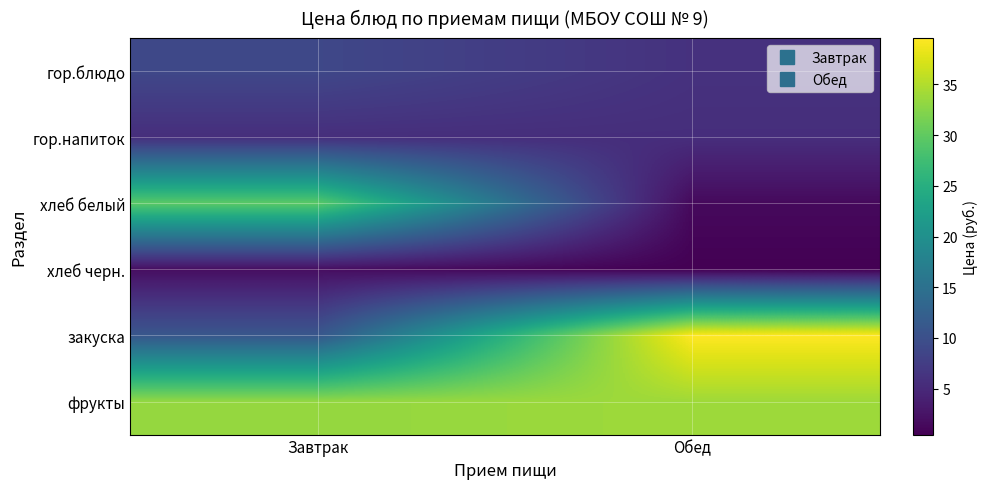

Reading right to left, list all the values displayed in this chart.

гор.блюдо: Обед=6.1	Завтрак=8.9
гор.напиток: Обед=5.6	Завтрак=5.6
хлеб белый: Обед=1.4	Завтрак=29.6
хлеб черн.: Обед=0.5	Завтрак=1.9
закуска: Обед=39.6	Завтрак=11.0
фрукты: Обед=33.9	Завтрак=33.3